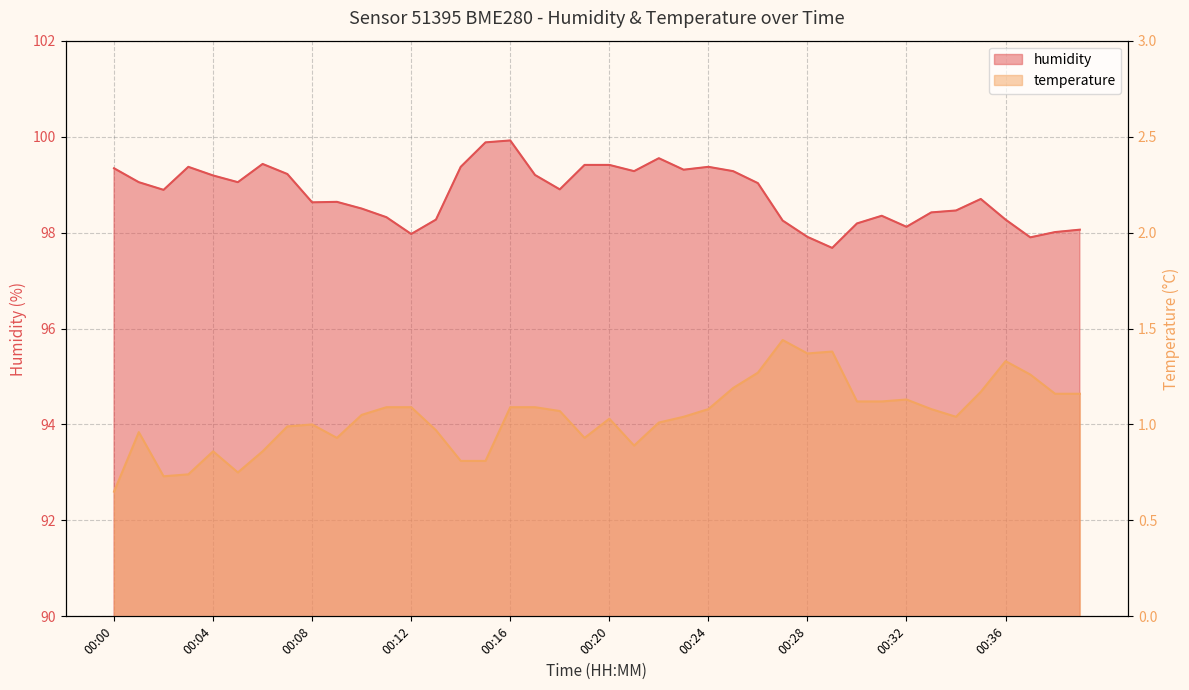

At how many categories does at least one series exceed 38?

40